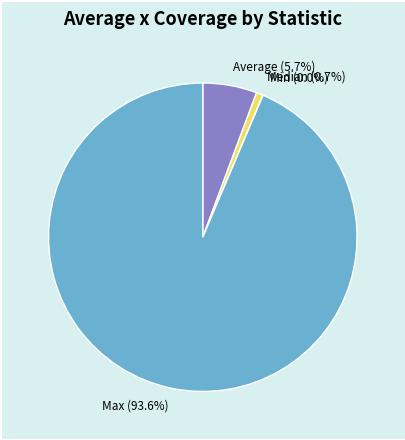

True or false: Max accounts for 94% of the total.

True